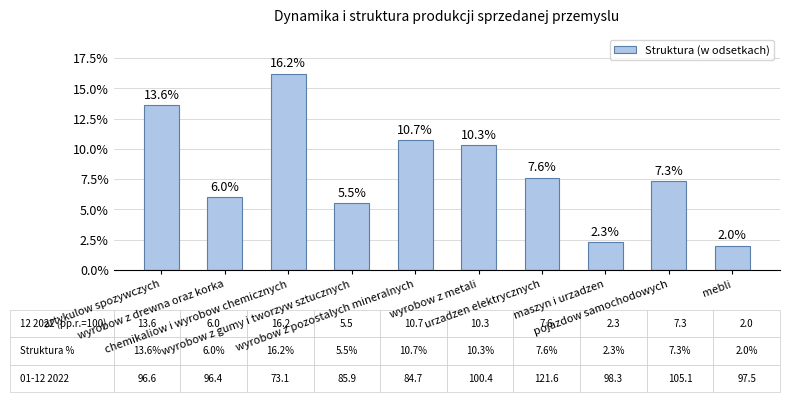

At which label does the data first exceed 7?

artykulow spozywczych